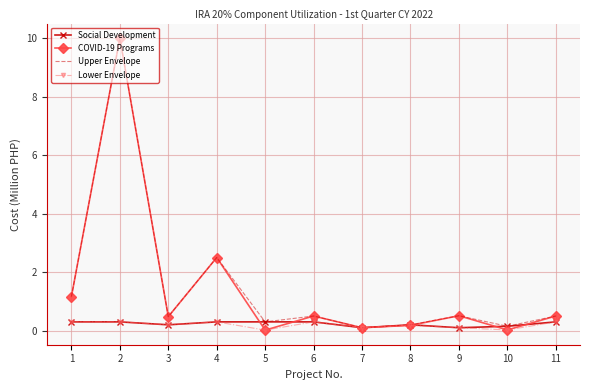

What is the highest value of the Lower Envelope series?

0.3